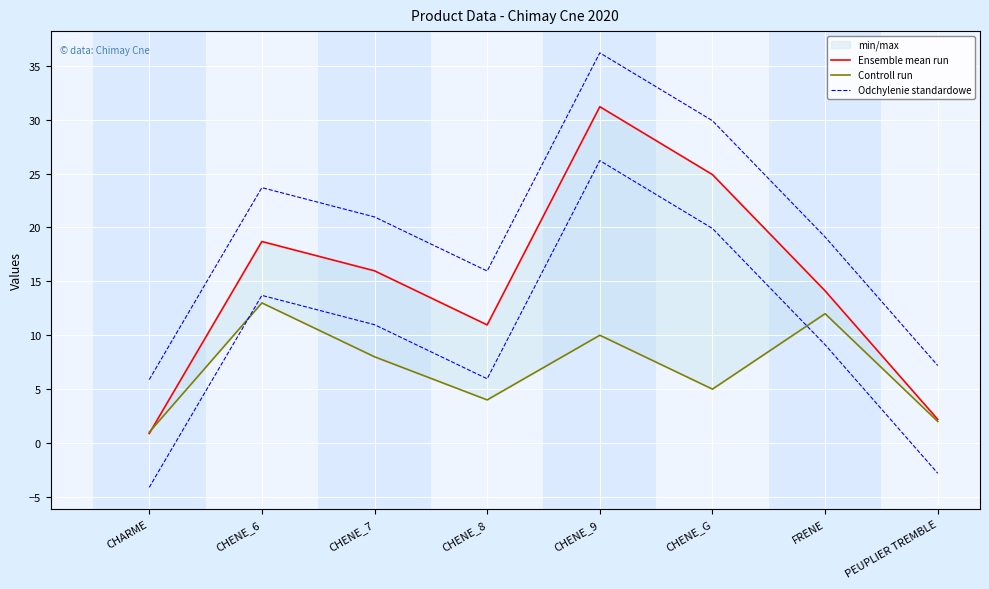

Which category has the lowest value in the Odchylenie standardowe series?

CHARME